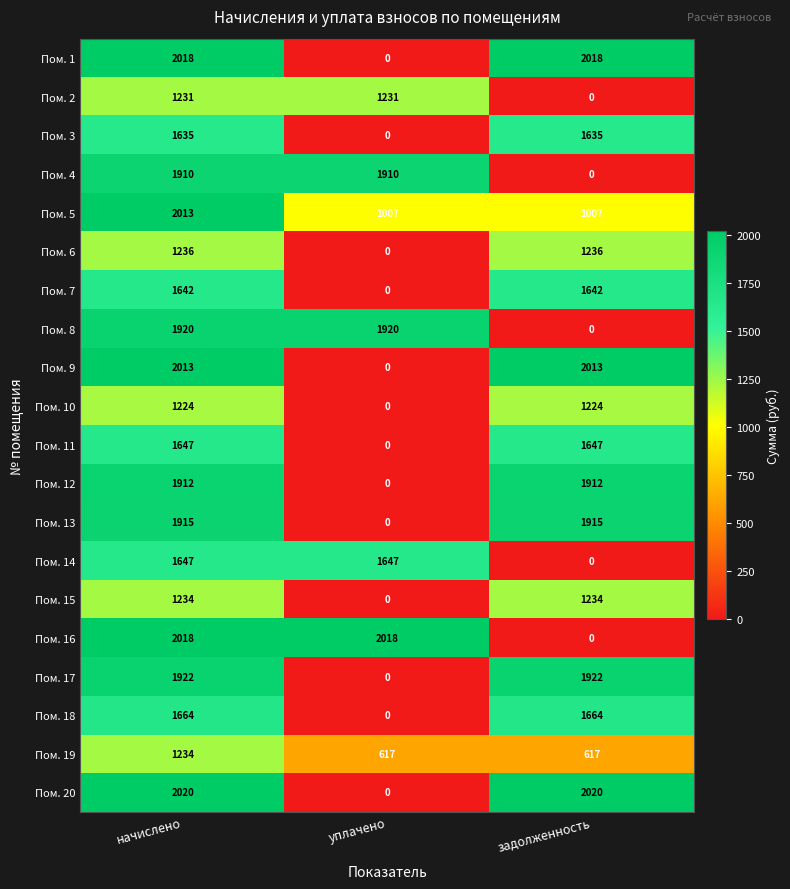

What is the maximum value shown in the chart?

2020